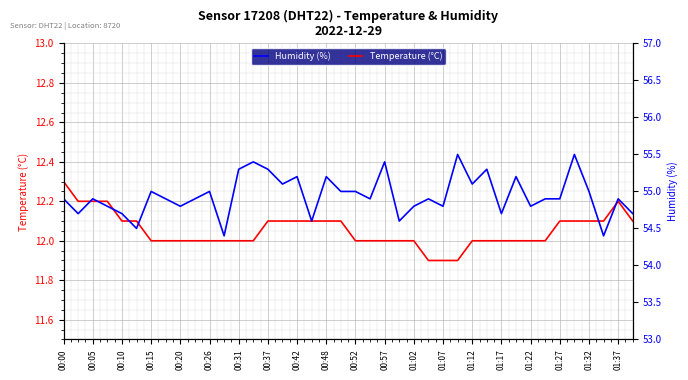

What is the lowest value of the Temperature (°C) series?

11.9